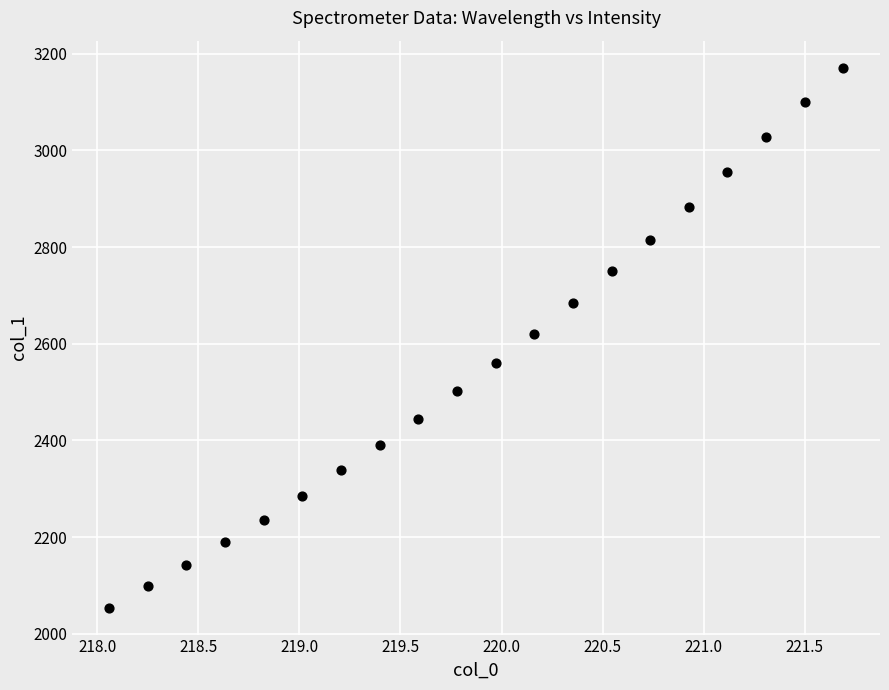

What is the range of Y values (max minus min)?

1117.1